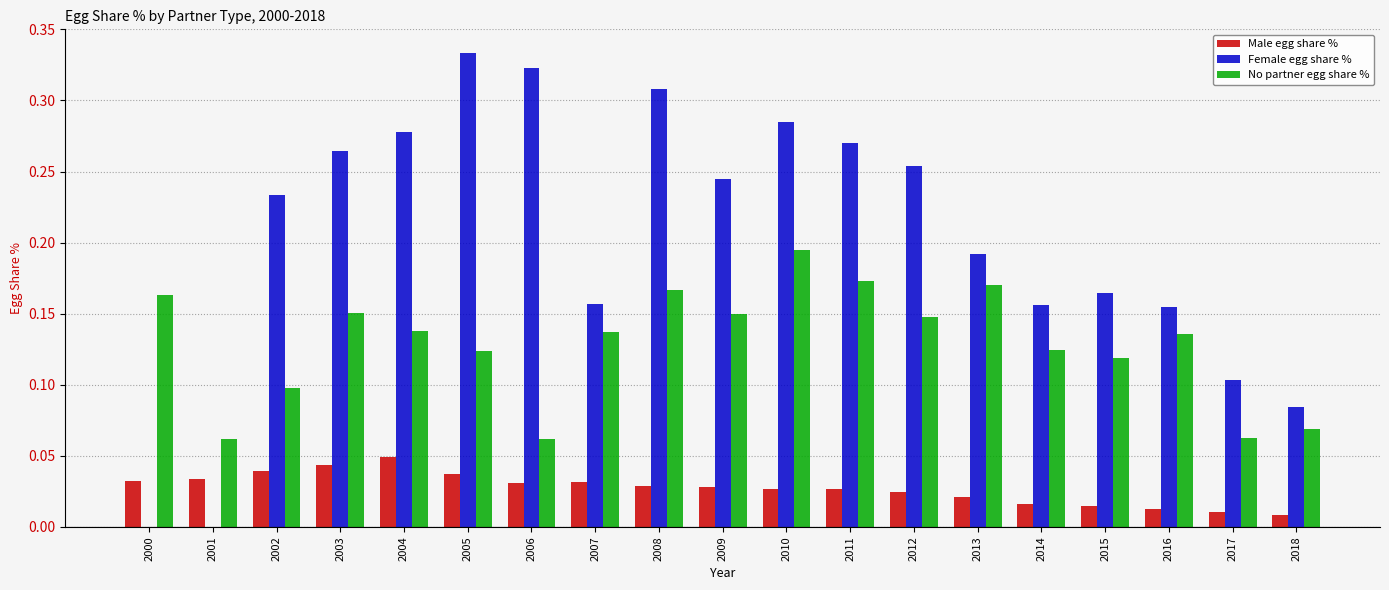

The Male egg share % series shows 0.0 at 2009. True or false?

True